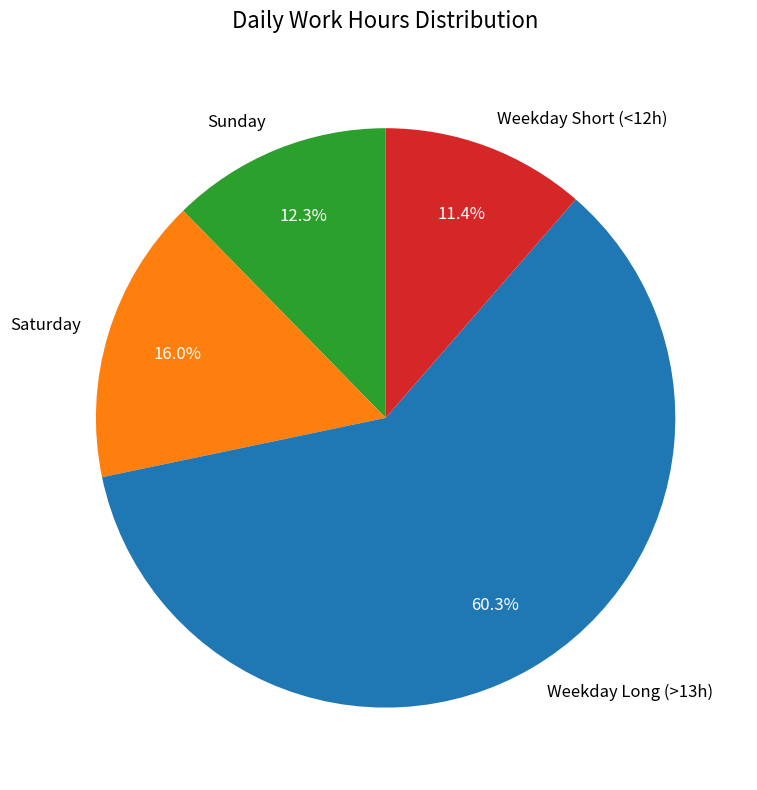

How many segments does this pie chart have?

4